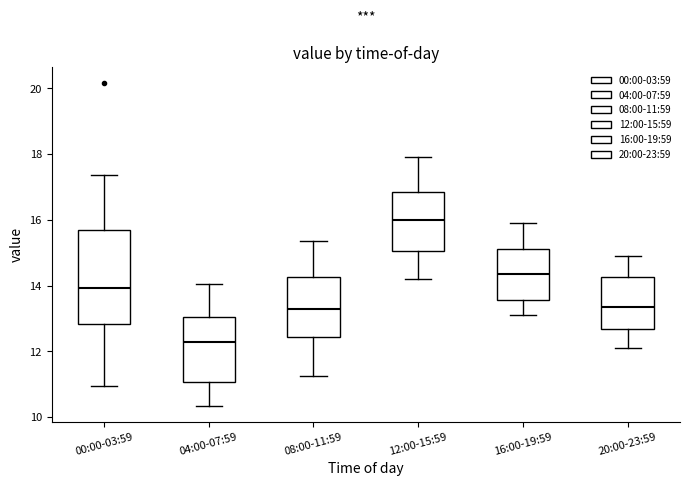

Where does the lower whisker of the box for 00:00-03:59 end on the y-axis? The values are not printed on the chart, so give them approximately, as read against the axis.

11.0